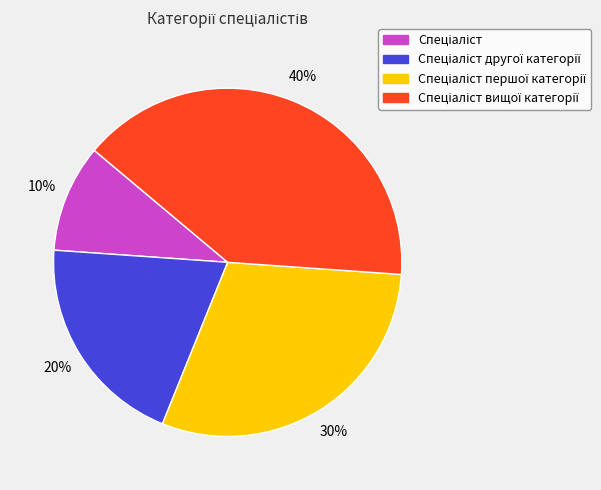

To the nearest percent, what is the difference between the largest and smallest slice percentages?

30%